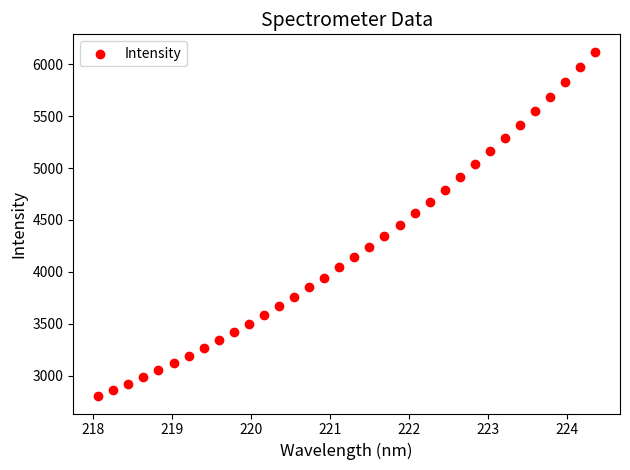

What is the range of X values (max minus min)?

6.3